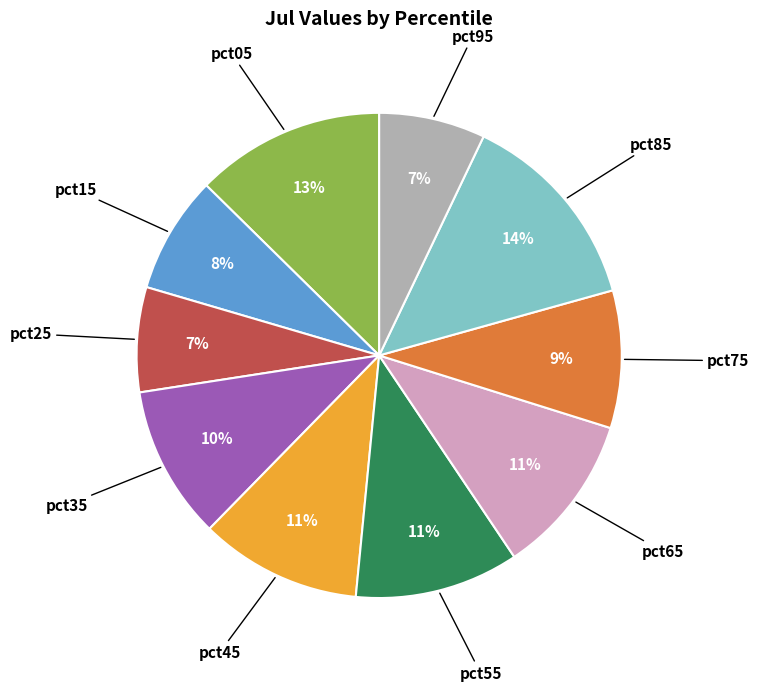

Is there a majority slice in this chart?

No